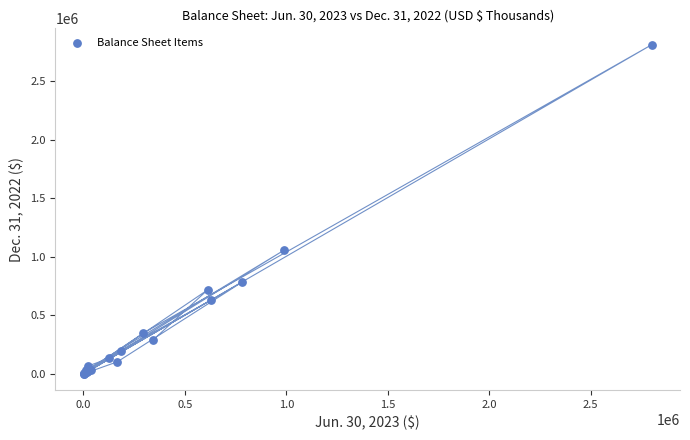

What Y value in the scatter plot is closest to 1405628?

1056700